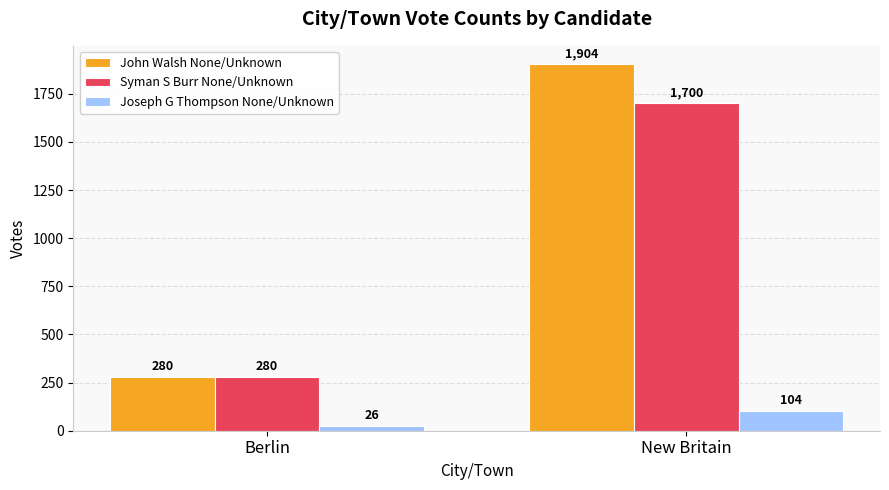

What is the label of the 2nd bar from the left?

New Britain